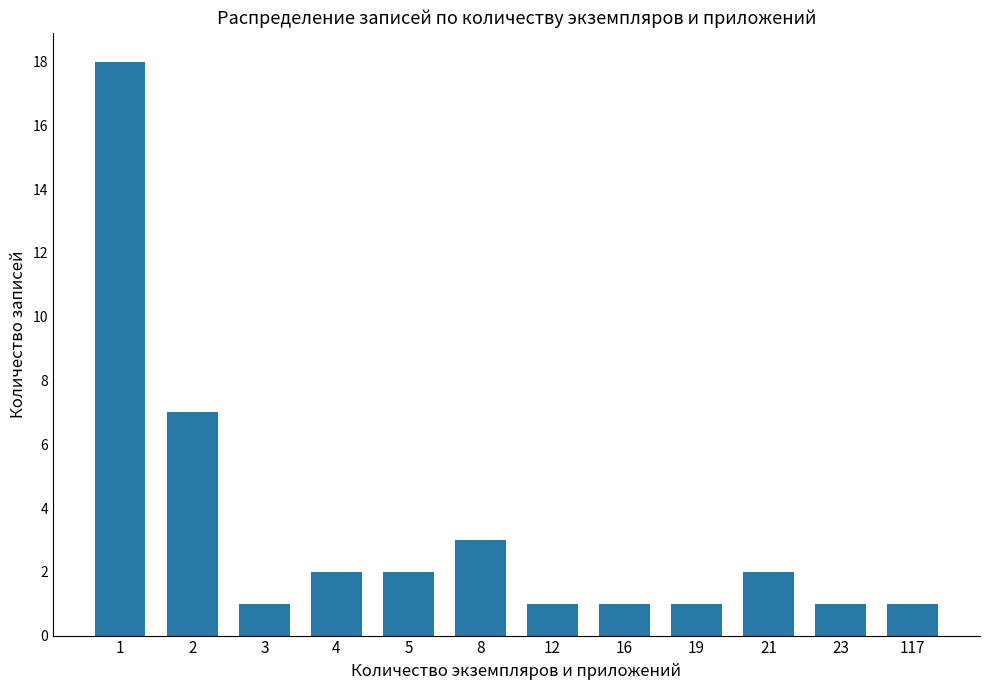

Count the number of data series in this chart.

1